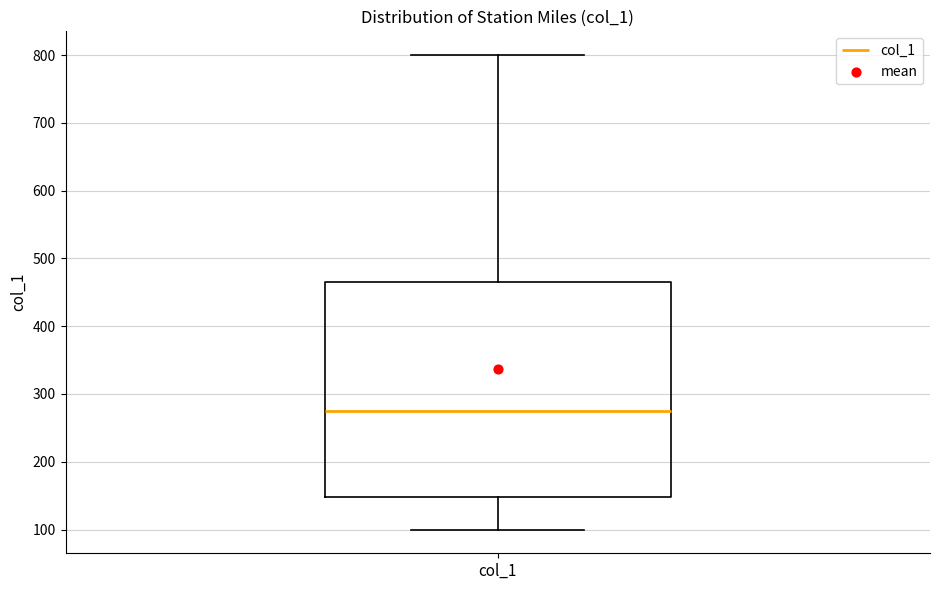

Read this box plot against the y-axis: the position of the median line, the range covered by the box, and the ends of both whiskers. The values are not printed on the chart, so give them approximately, as read against the axis.

median 280, box 150 to 470, whiskers 100 to 800